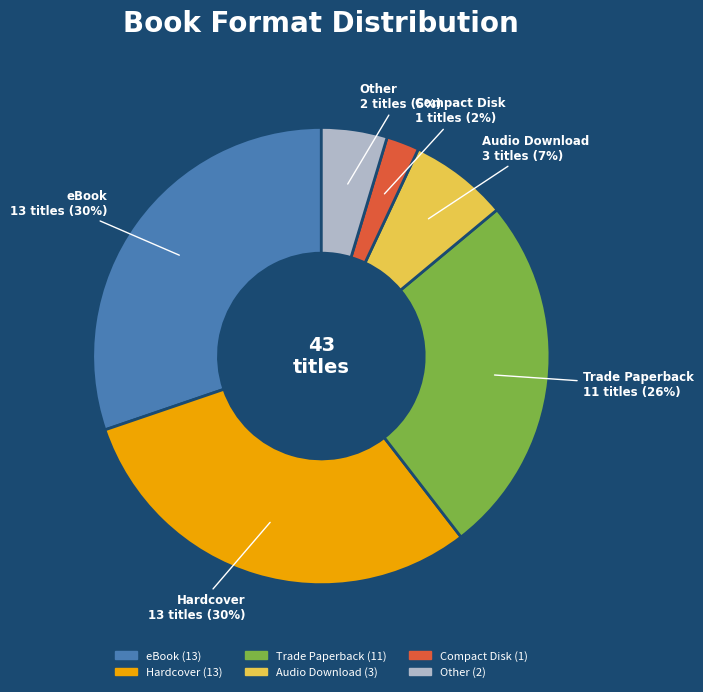

What percentage is the Other slice, to the nearest percent?

5%